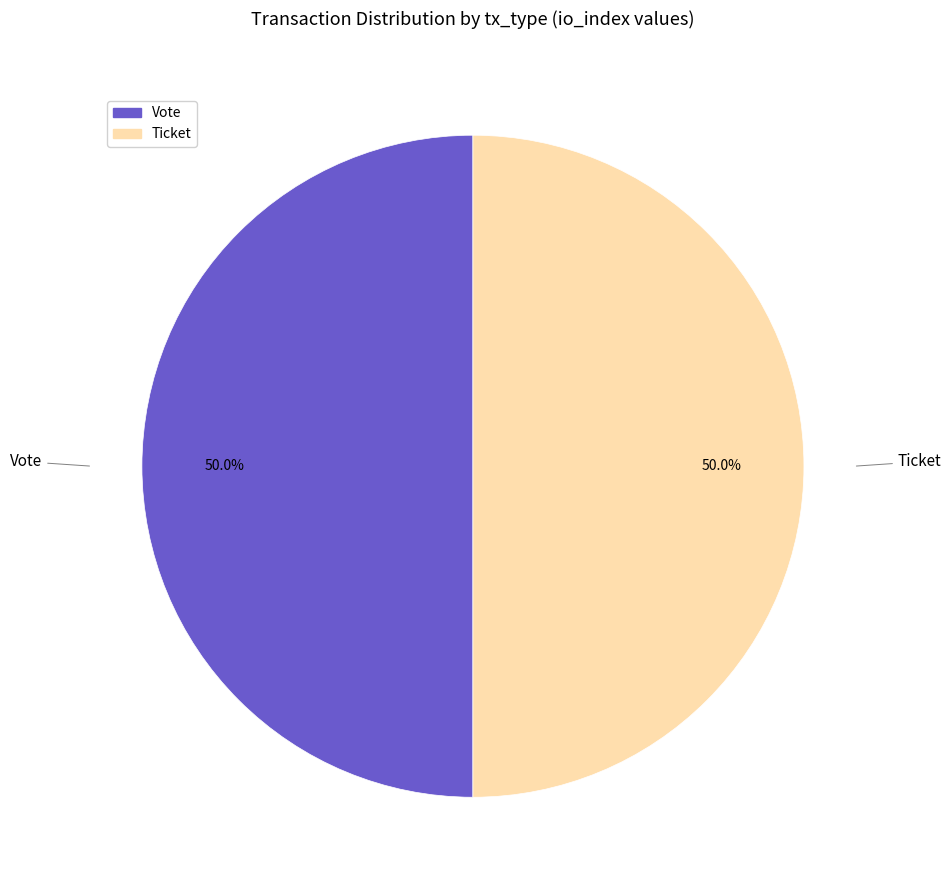

How much of the chart is everything except Ticket?

50.0%